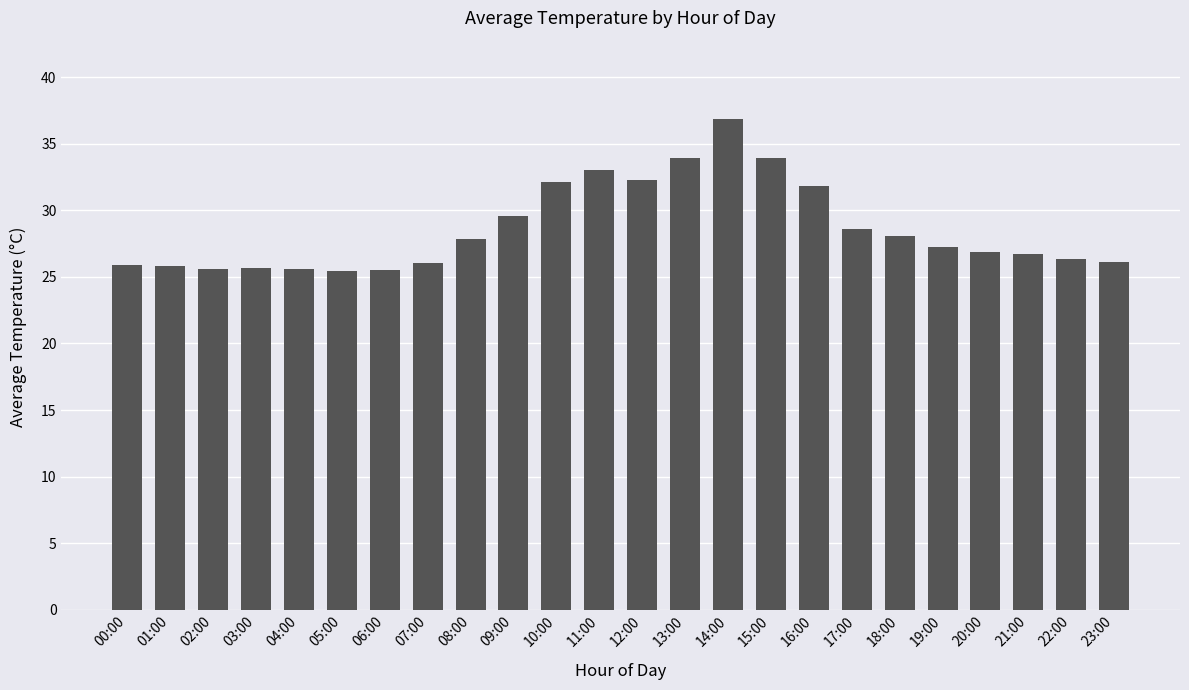

What is the ratio of the value at 16:00 to the value at 22:00?

1.2